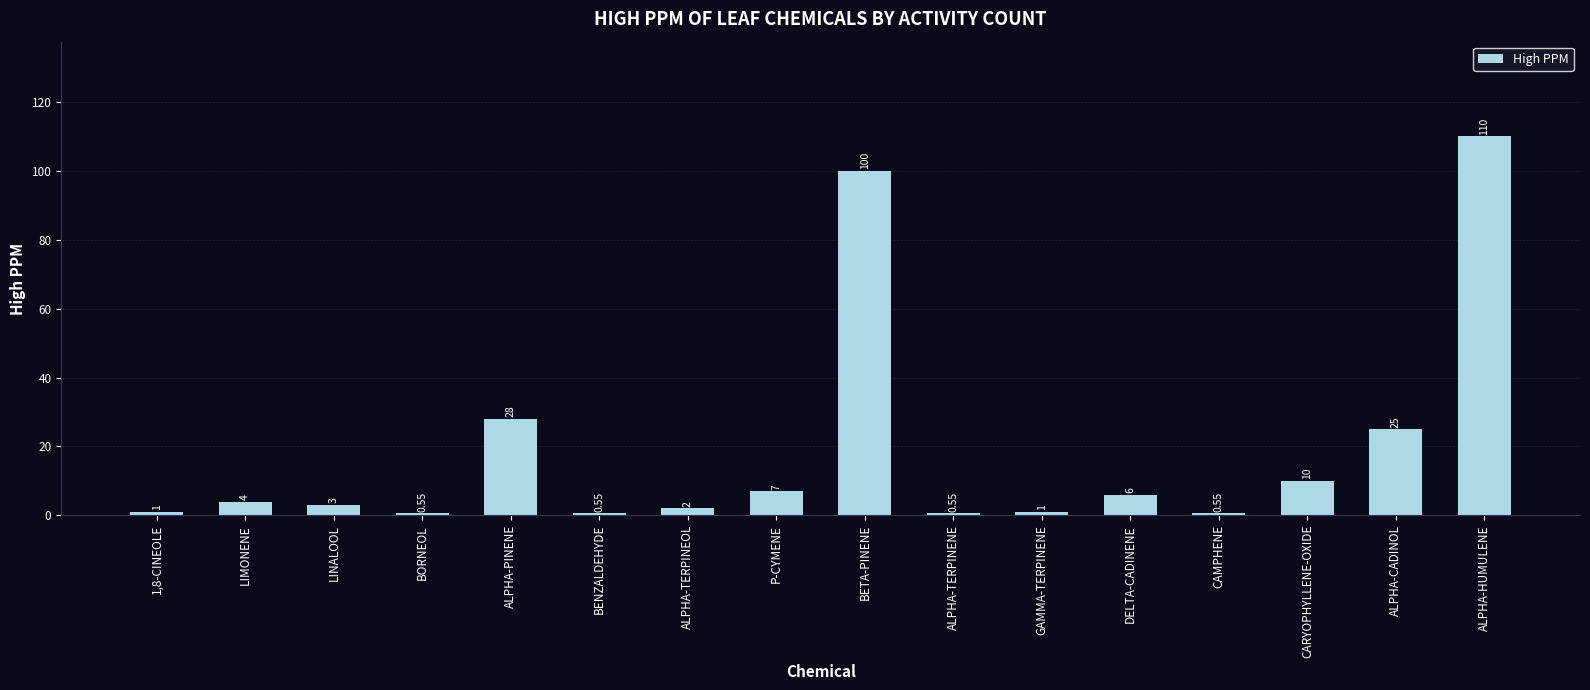

What is the greatest value displayed?

110.0